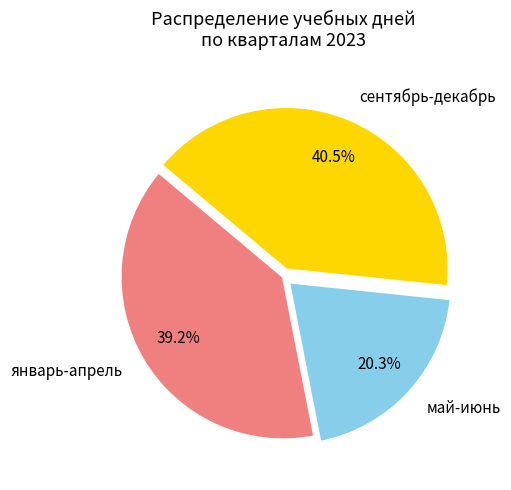

How much of the chart is everything except январь-апрель?

60.8%